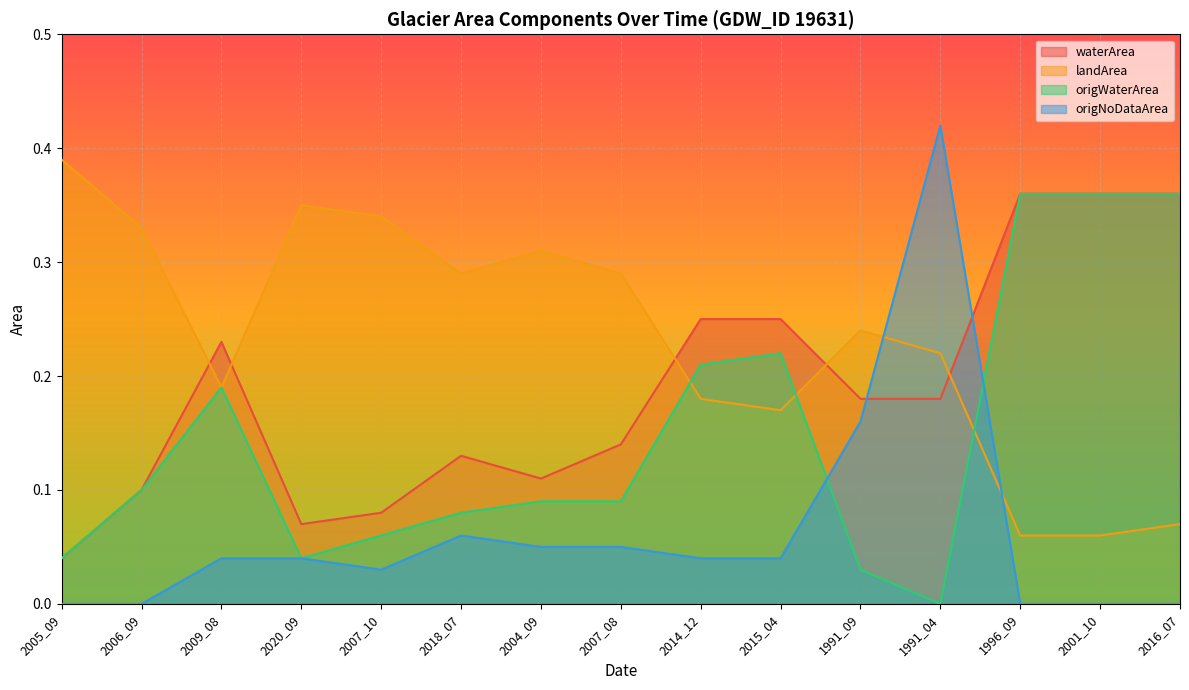

Reading left to right, list all the values displayed in this chart.

waterArea: 2005_09=0.0	2006_09=0.1	2009_08=0.2	2020_09=0.1	2007_10=0.1	2018_07=0.1	2004_09=0.1	2007_08=0.1	2014_12=0.2	2015_04=0.2	1991_09=0.2	1991_04=0.2	1996_09=0.4	2001_10=0.4	2016_07=0.4
landArea: 2005_09=0.4	2006_09=0.3	2009_08=0.2	2020_09=0.3	2007_10=0.3	2018_07=0.3	2004_09=0.3	2007_08=0.3	2014_12=0.2	2015_04=0.2	1991_09=0.2	1991_04=0.2	1996_09=0.1	2001_10=0.1	2016_07=0.1
origWaterArea: 2005_09=0.0	2006_09=0.1	2009_08=0.2	2020_09=0.0	2007_10=0.1	2018_07=0.1	2004_09=0.1	2007_08=0.1	2014_12=0.2	2015_04=0.2	1991_09=0.0	1991_04=0.0	1996_09=0.4	2001_10=0.4	2016_07=0.4
origNoDataArea: 2005_09=0.0	2006_09=0.0	2009_08=0.0	2020_09=0.0	2007_10=0.0	2018_07=0.1	2004_09=0.1	2007_08=0.1	2014_12=0.0	2015_04=0.0	1991_09=0.2	1991_04=0.4	1996_09=0.0	2001_10=0.0	2016_07=0.0